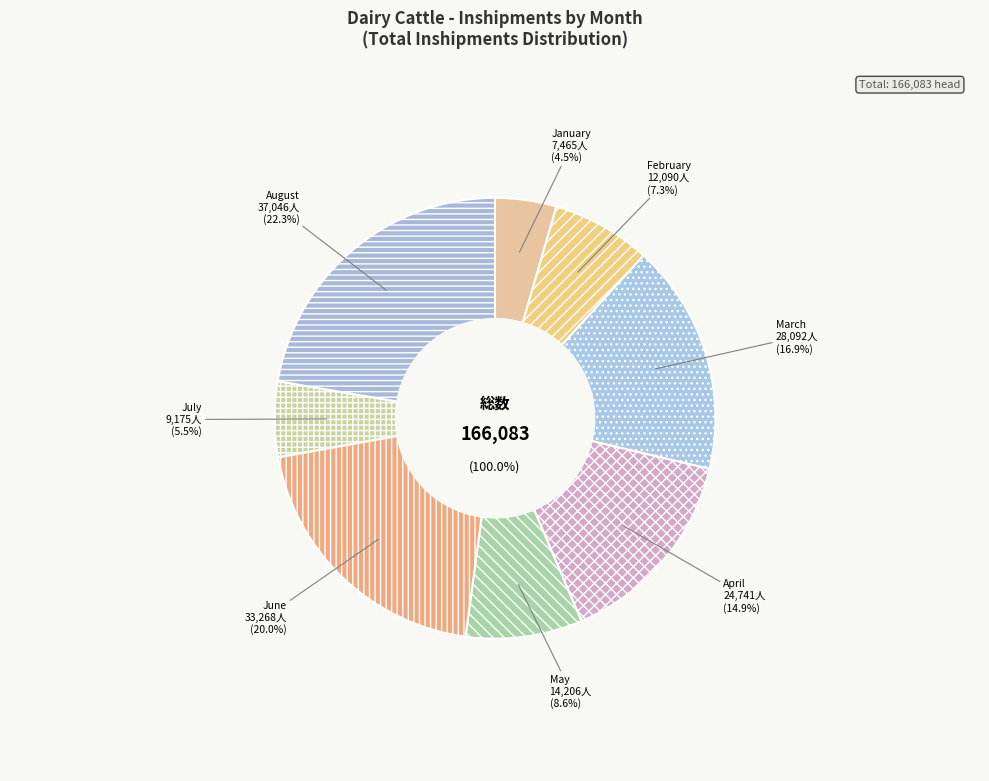

Is there a majority slice in this chart?

No